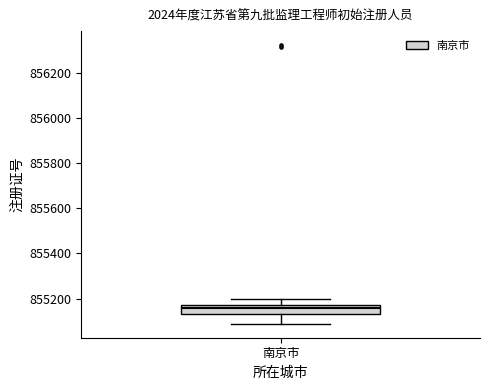

Transcribe this box plot: give where the median line is, the range the box spans, and where the two whiskers end, as read against the y-axis. The values are not printed on the chart, so give them approximately, as read against the axis.

median 855160, box 855140 to 855180, whiskers 855080 to 855200